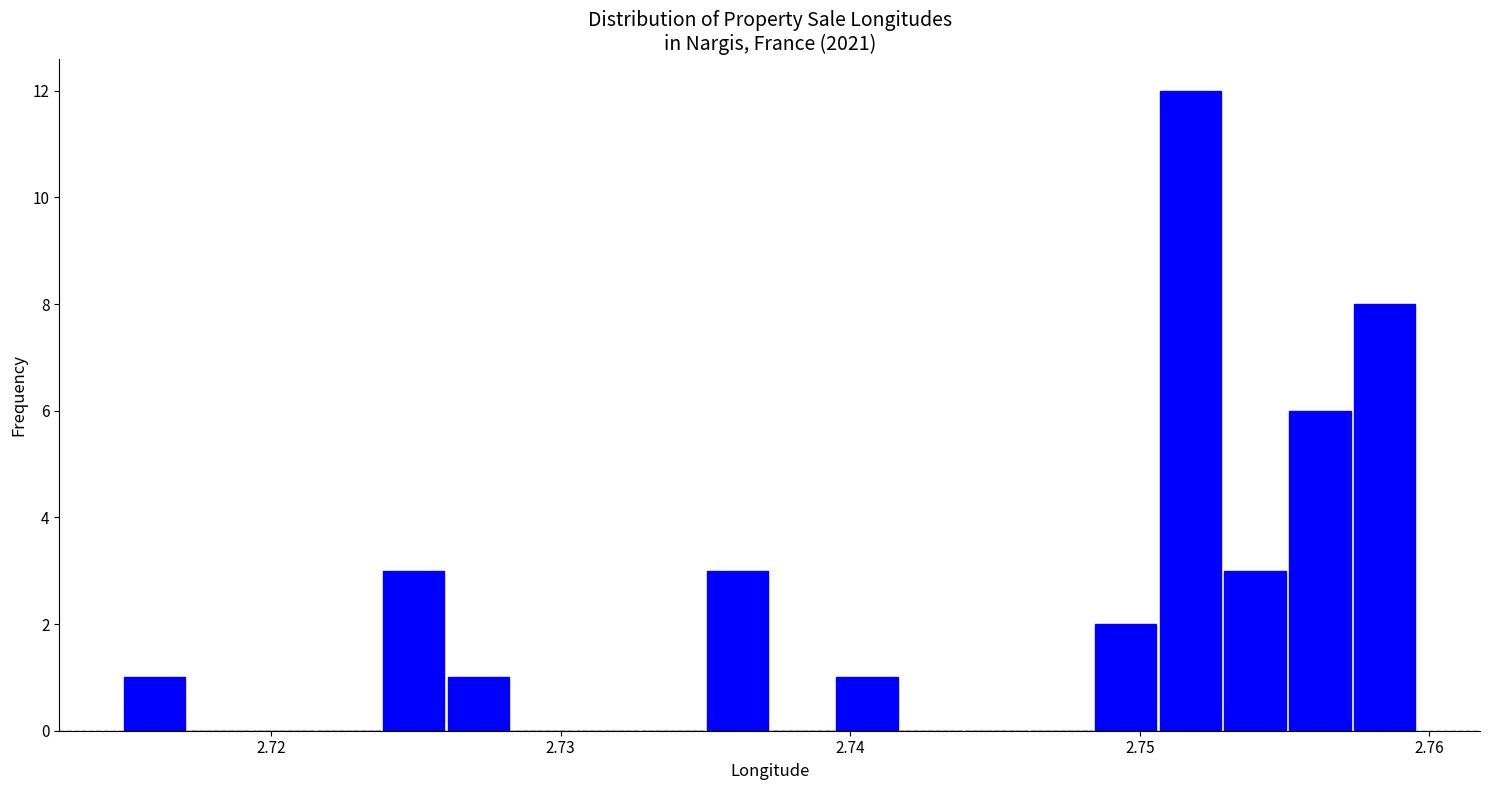

Around what value on the x-axis is the tallest bar? Give the approximate position of its centre, as read against the axis.

2.752